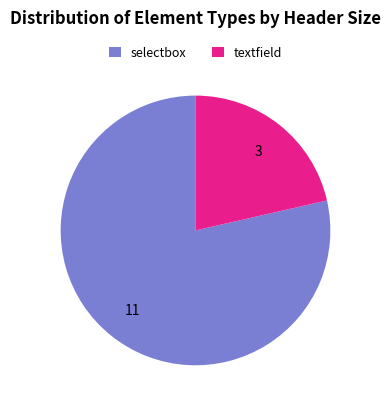

Do textfield and selectbox together represent more than half of the pie?

Yes